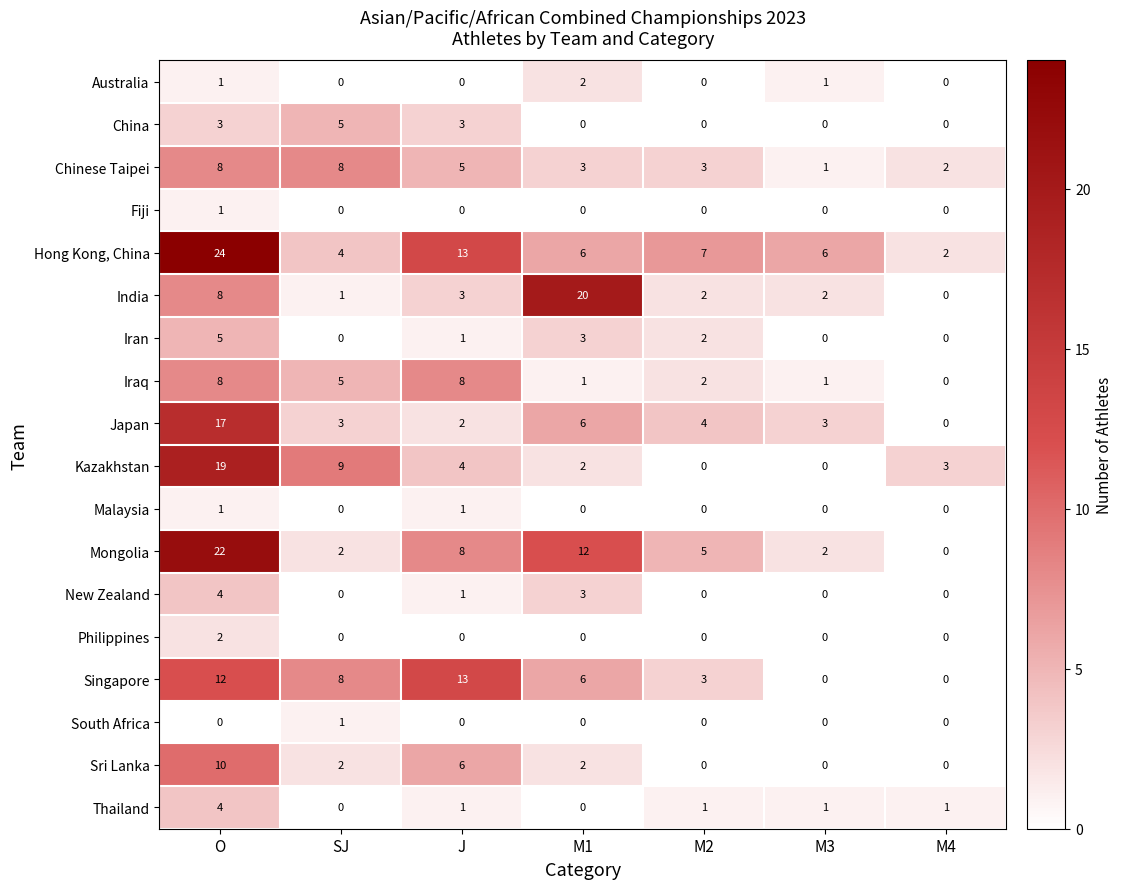

The value of Singapore at O is 12. True or false?

True